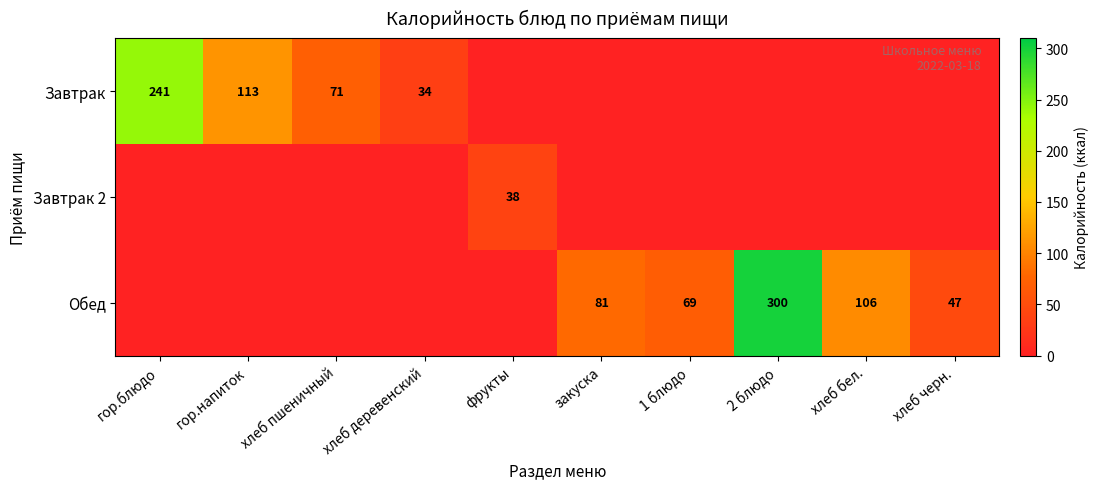

Between гор.напиток and фрукты, which is larger?

гор.напиток